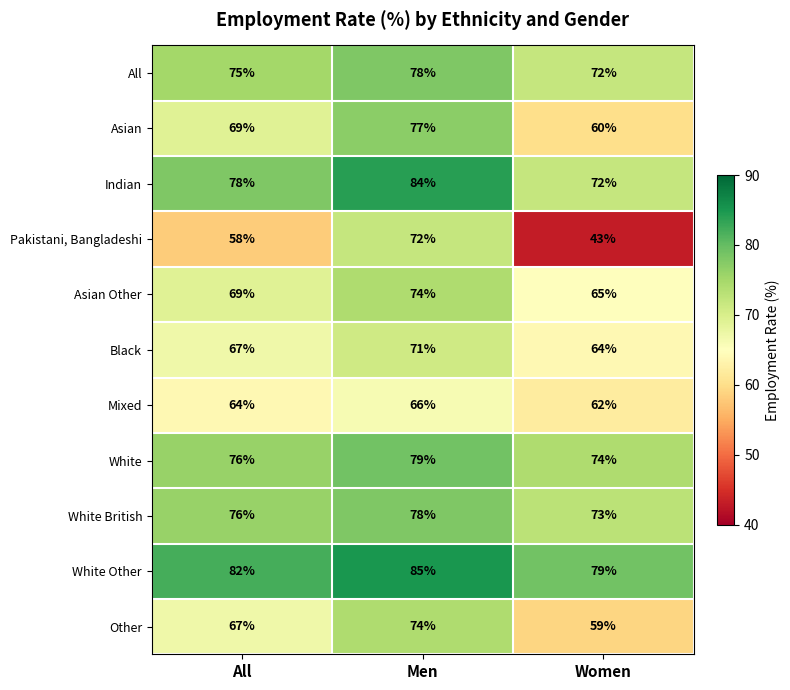

How many data points in Mixed are less than 64?

1